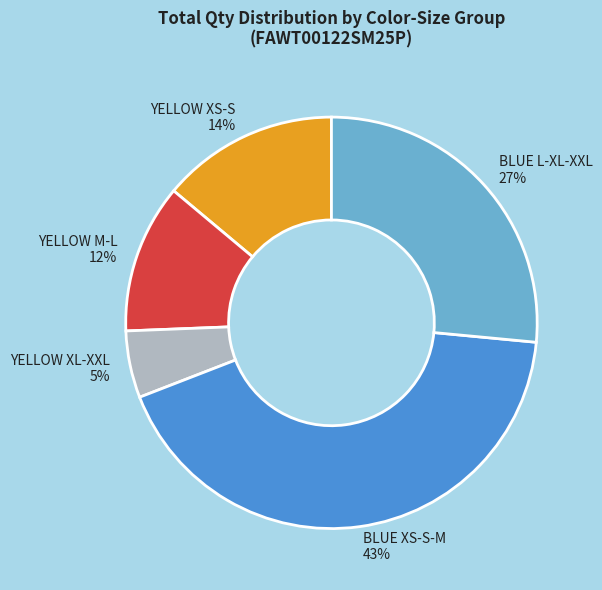

Is there a majority slice in this chart?

No